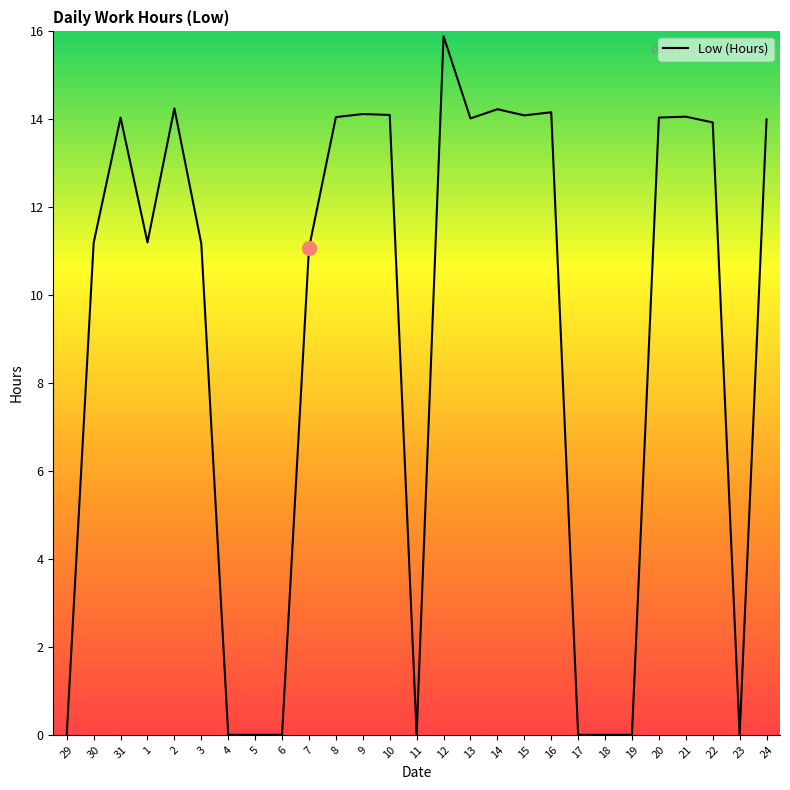

Where is the first local maximum?

31